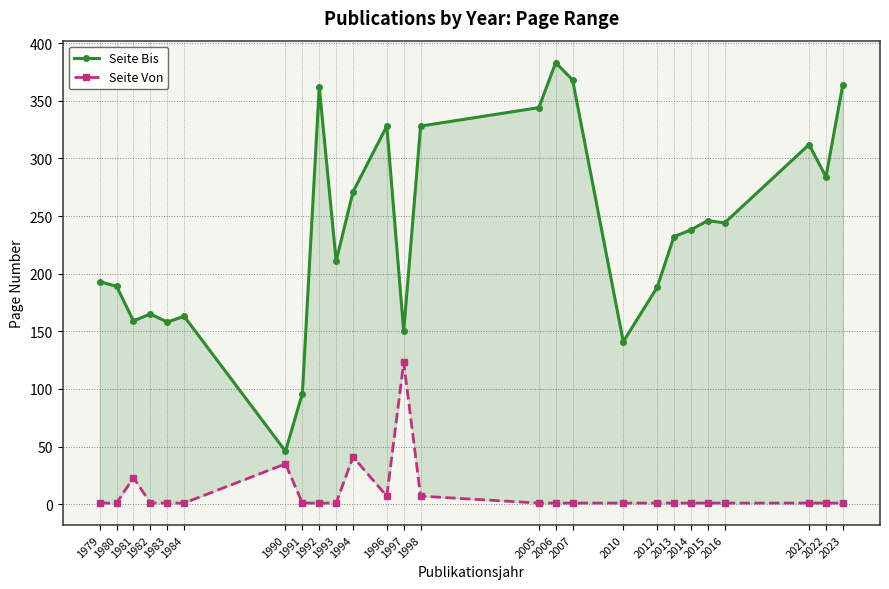

The value of Seite Bis at 1981 is 159. True or false?

True